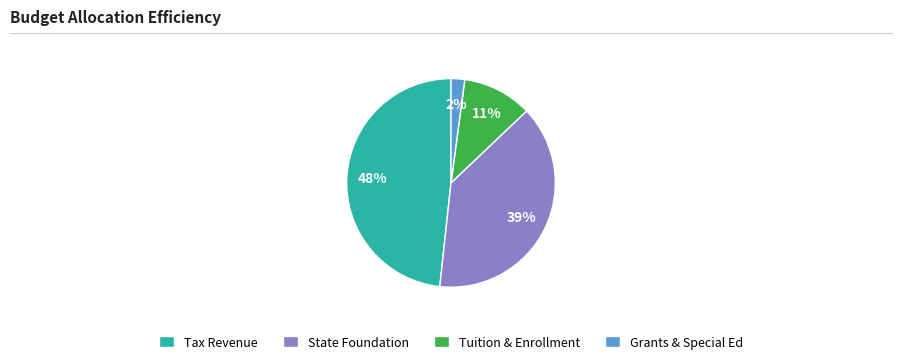

Do Grants & Special Ed and Tuition & Enrollment together represent more than half of the pie?

No